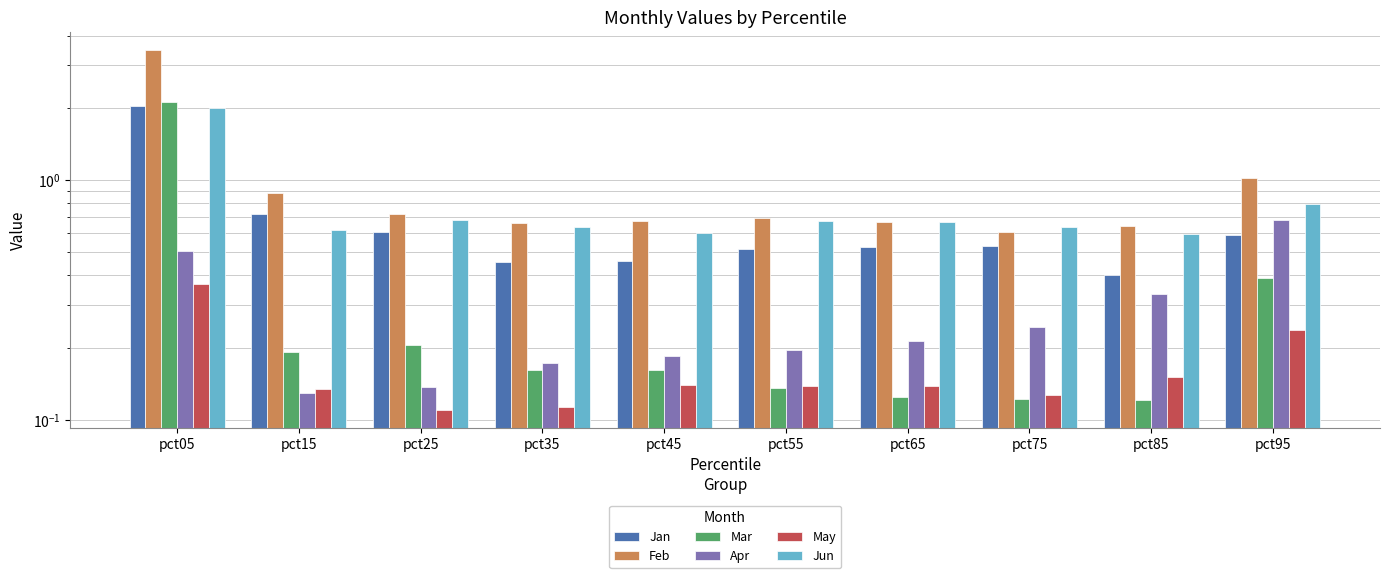

What are all the series names shown in the legend?

Jan, Feb, Mar, Apr, May, Jun